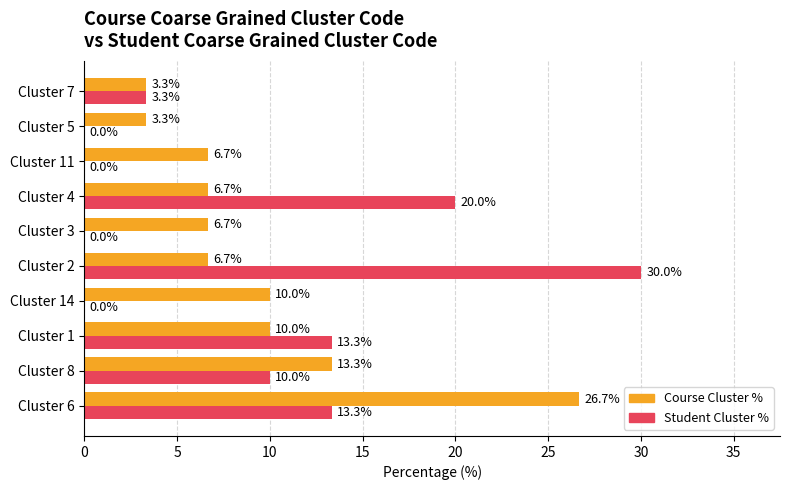

Between Cluster 1 and Cluster 4, which series saw the biggest shift?

Student Cluster %